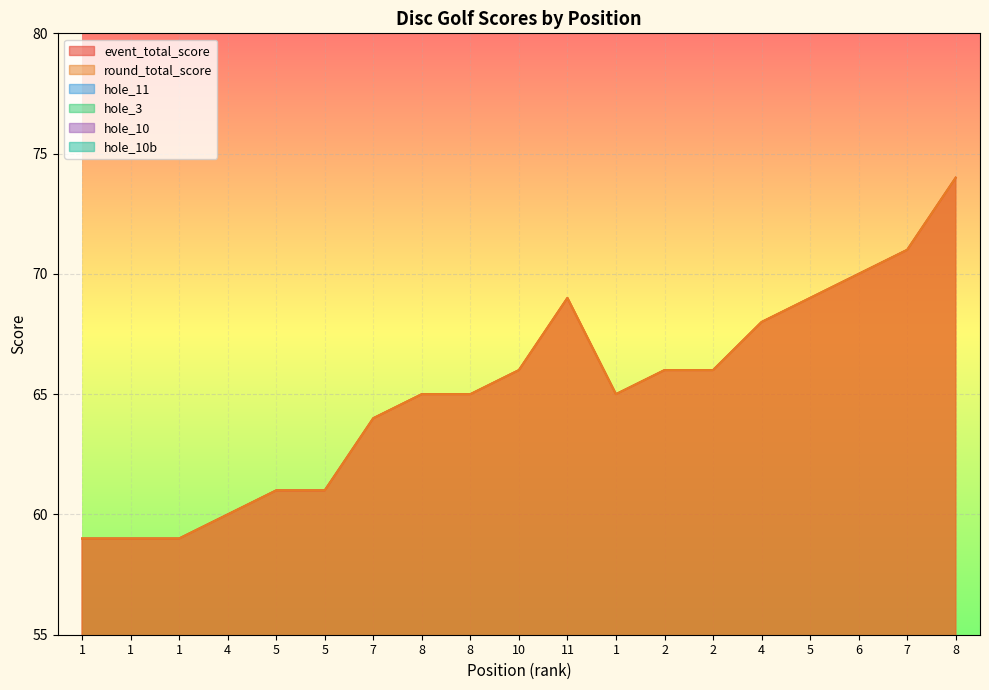

True or false: hole_10b and hole_3 intersect in this chart.

True